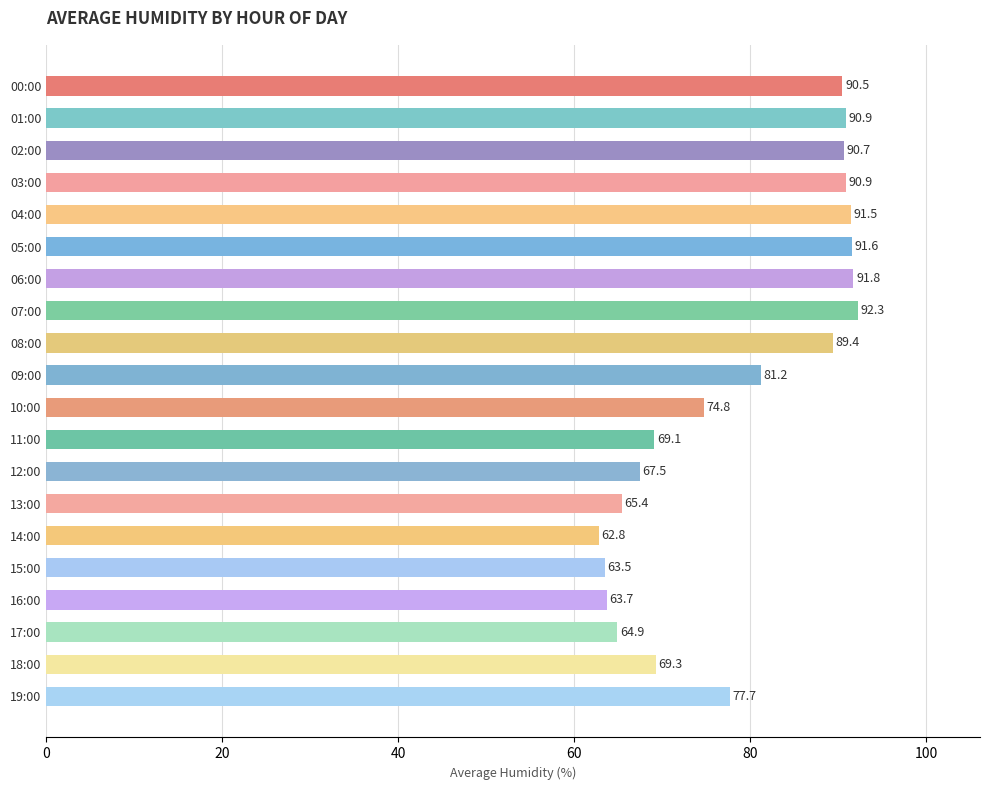

The value at 03:00 is 90.9. True or false?

True